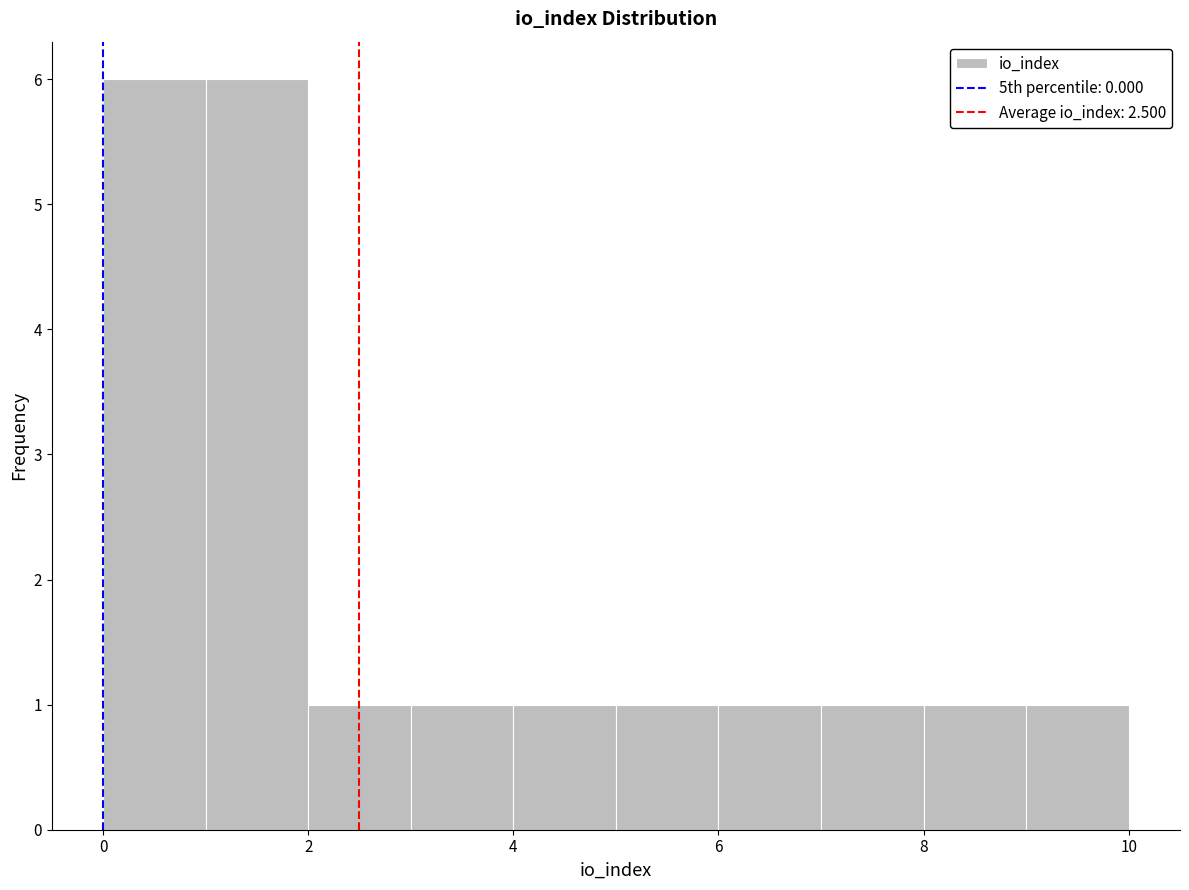

Reading left to right, transcribe this chart: for each bar, give the range it covers on the x-axis and its height. The values are not printed on the chart, so give them approximately, as read against the axis.

0 to 1: 6
1 to 2: 6
2 to 3: 1
3 to 4: 1
4 to 5: 1
5 to 6: 1
6 to 7: 1
7 to 8: 1
8 to 9: 1
9 to 10: 1